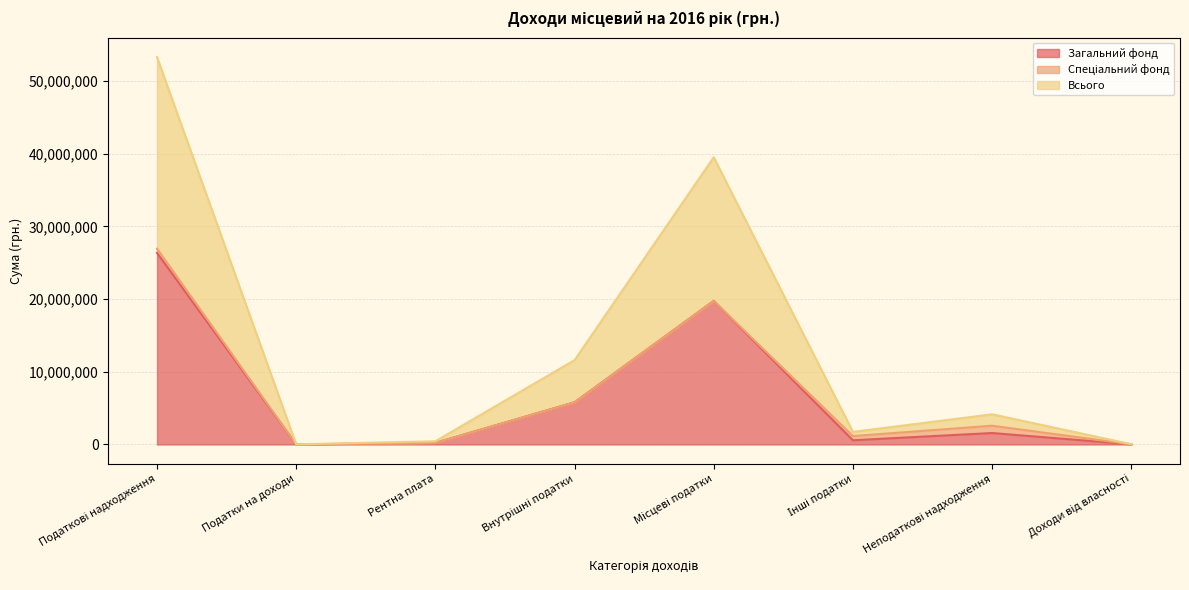

Does the chart display data point markers on the line(s)?

No